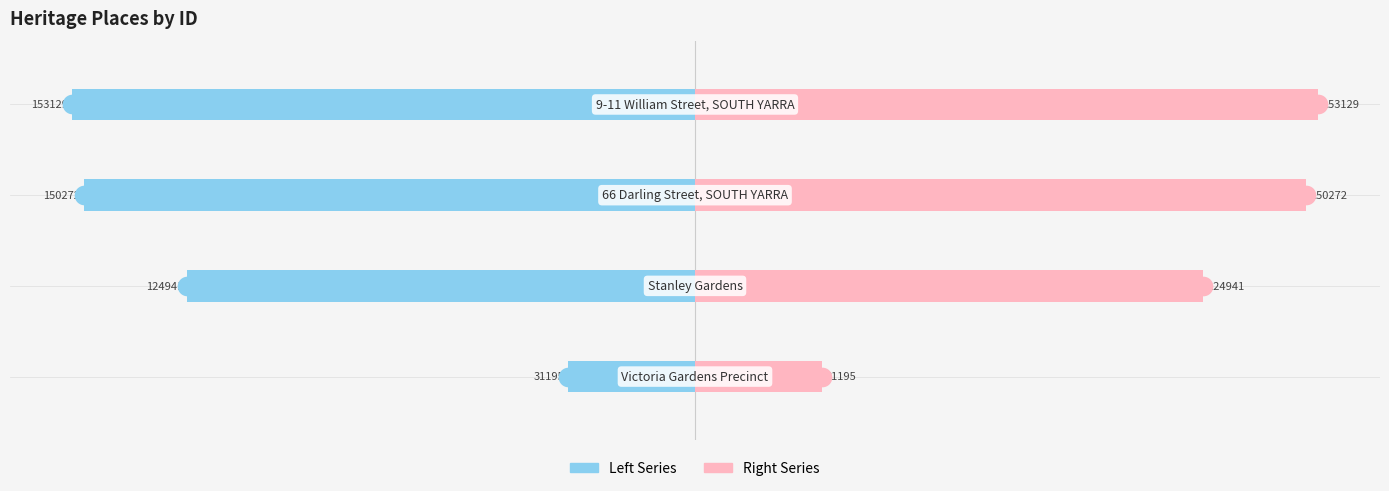

Which series has the largest total across all categories?

Right Series